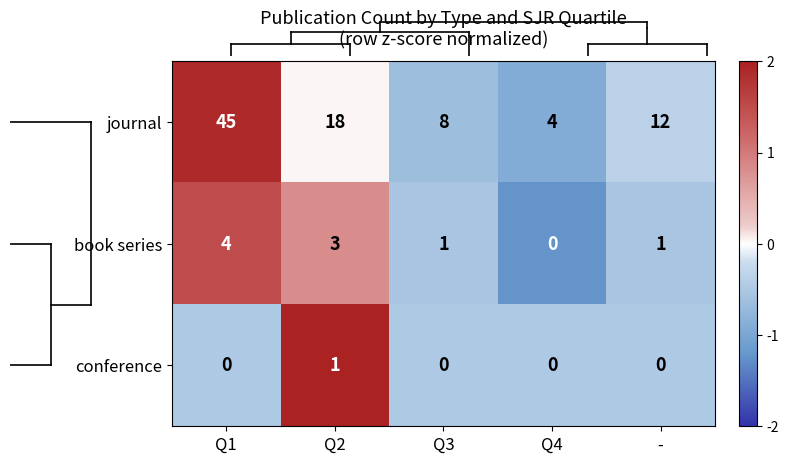

The journal series shows 24 at Q1. True or false?

False